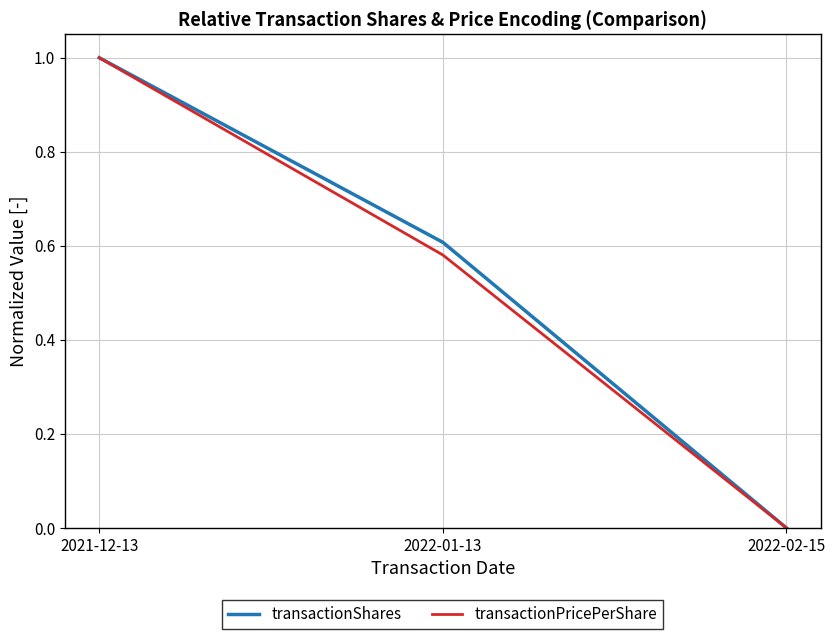

List the labels in order of transactionShares value, largest first.

2021-12-13, 2022-01-13, 2022-02-15